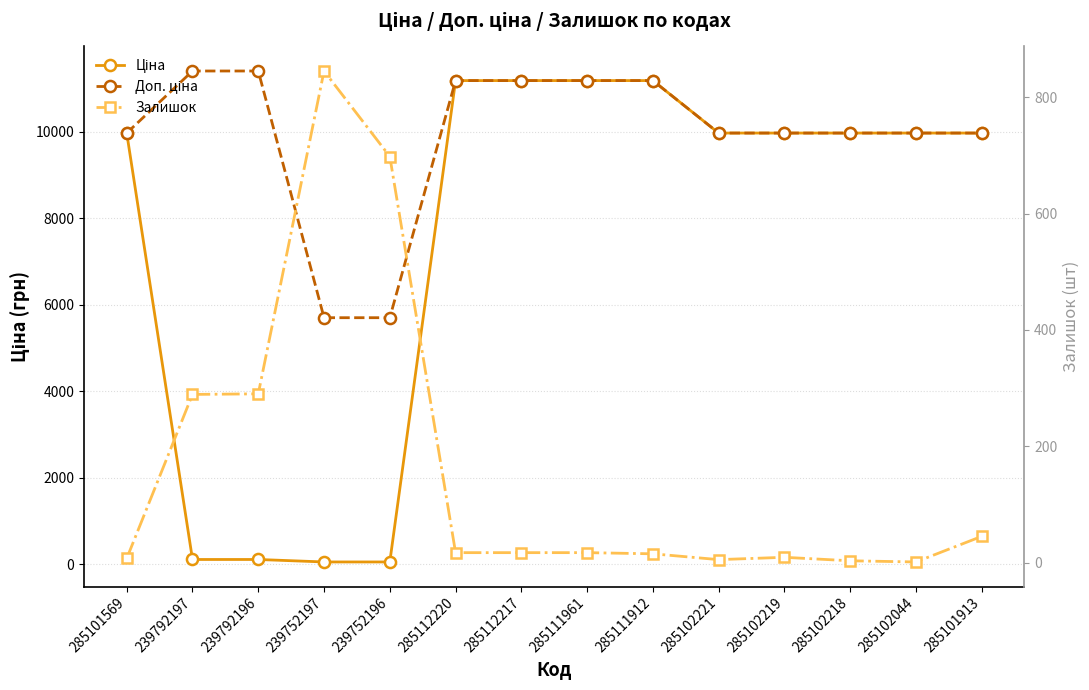

What is the sum of the Ціна values at 285102221 and 285102219?

19950.0